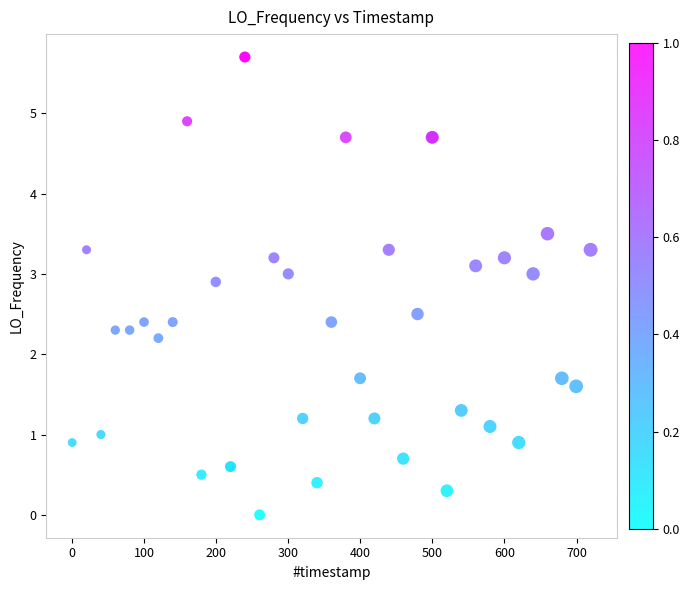

What Y value in the scatter plot is closest to 2?

2.2